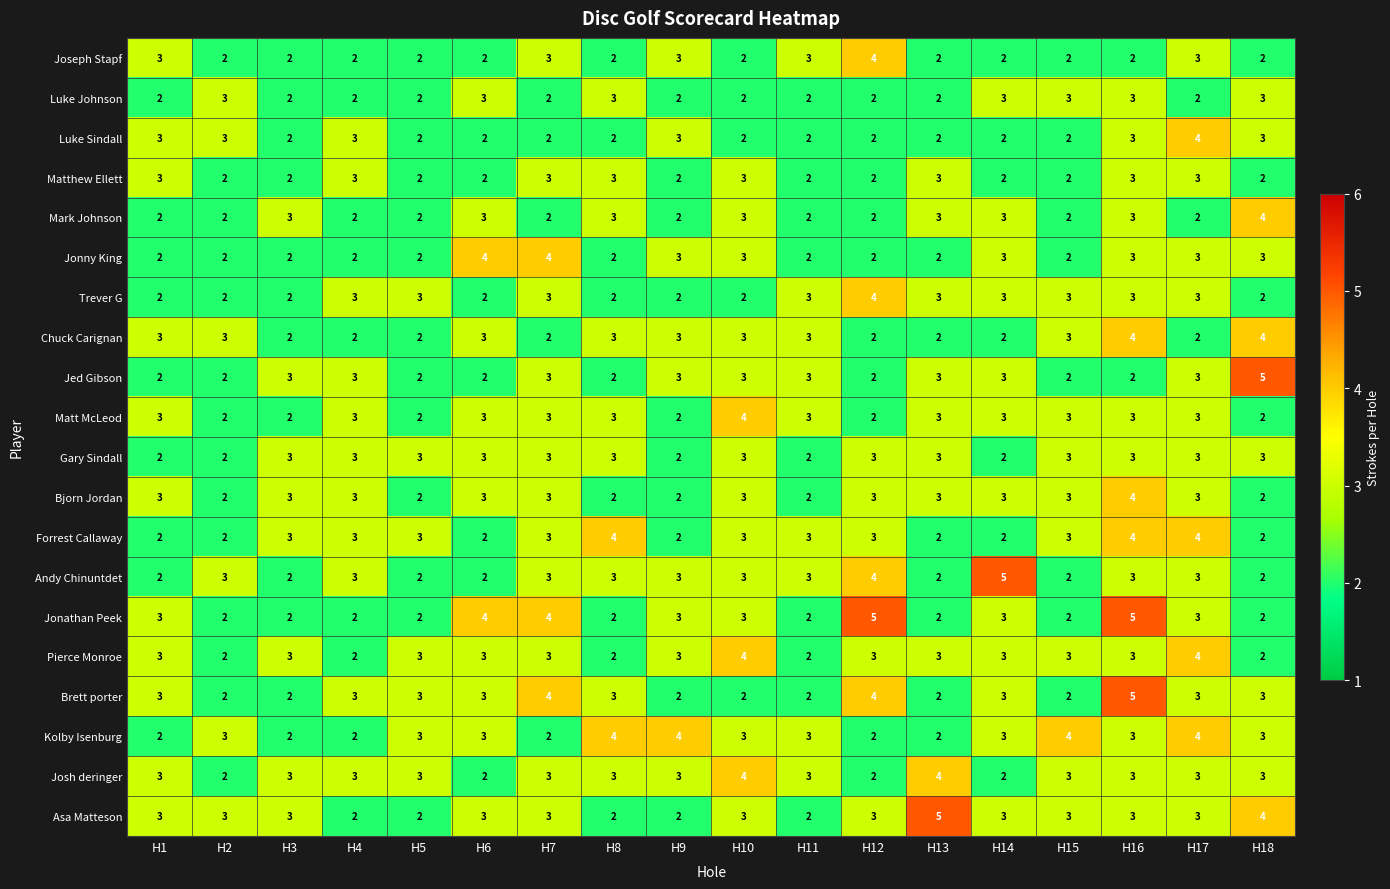

Count the Forrest Callaway values in the range 2 to 3.

15